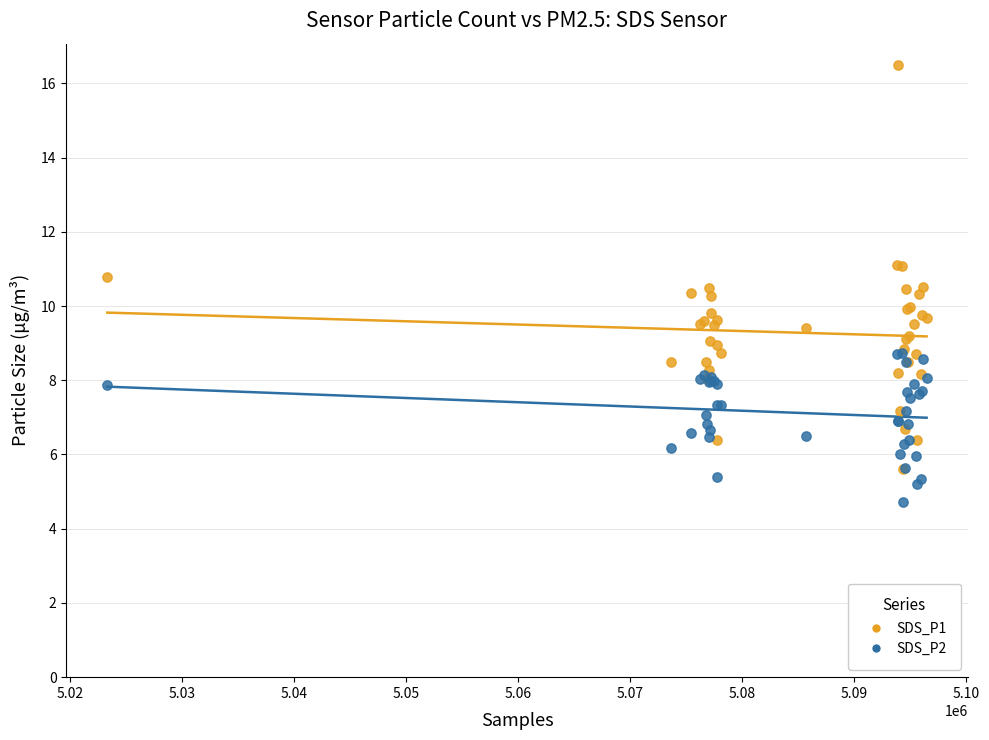

What are all the series names shown in the legend?

SDS_P1, SDS_P2